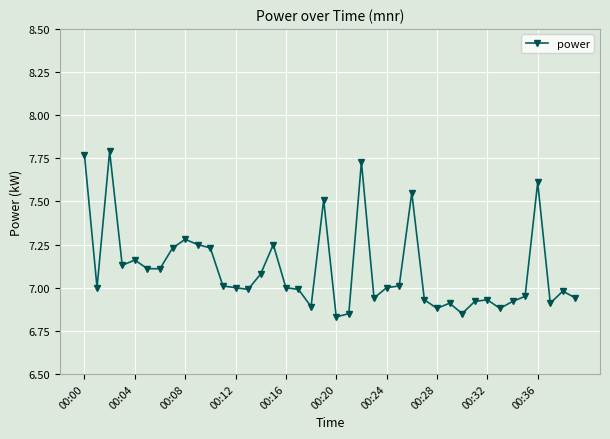

What is the sum of all values?

284.3